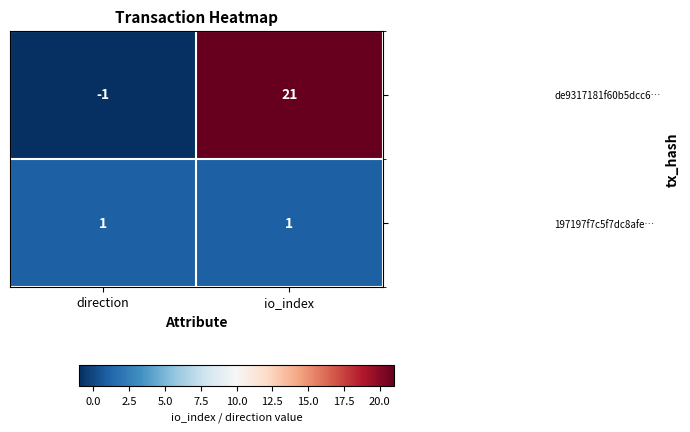

Which series has the largest total across all categories?

de9317181f60b5dcc6…